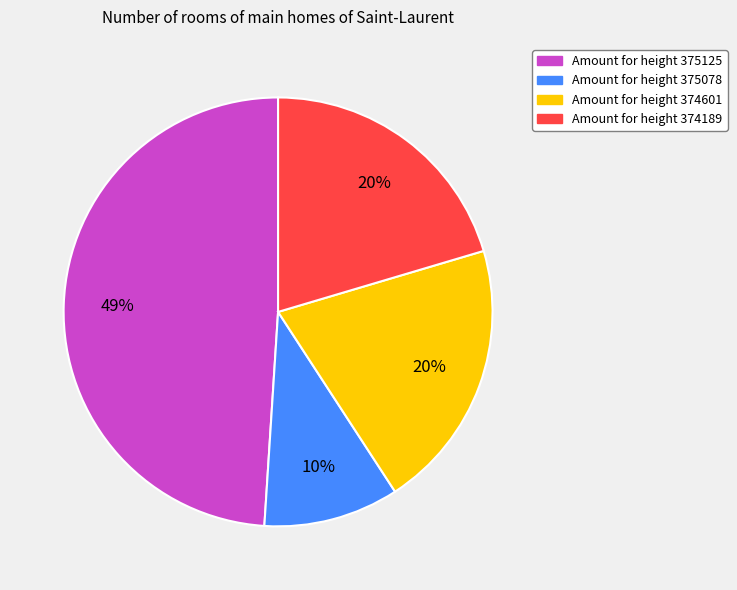

Is there a majority slice in this chart?

No